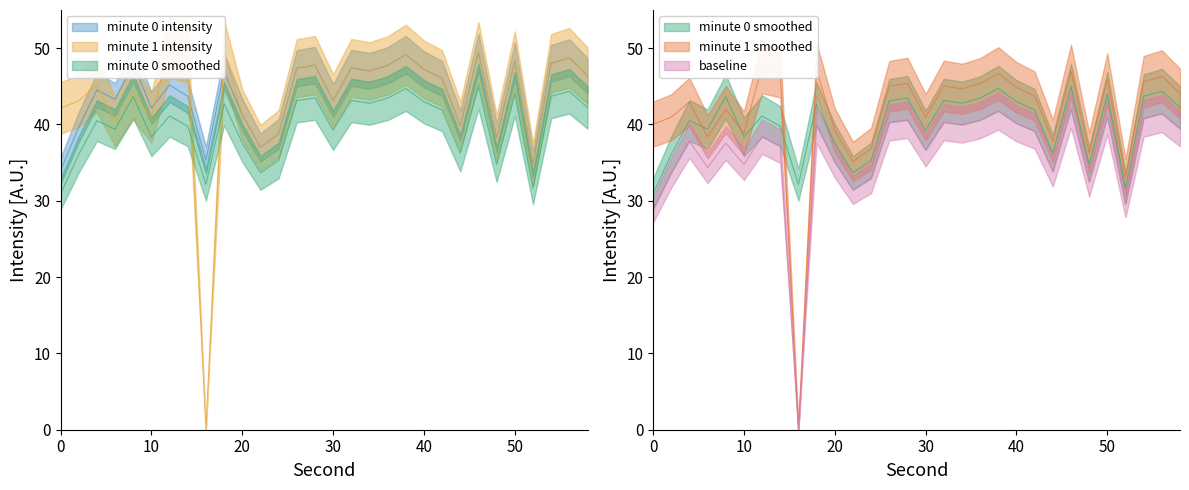

Which series ends up on top after the final intersection of intensity min1 (dBm) and intensity (dBm)?

intensity min1 (dBm)